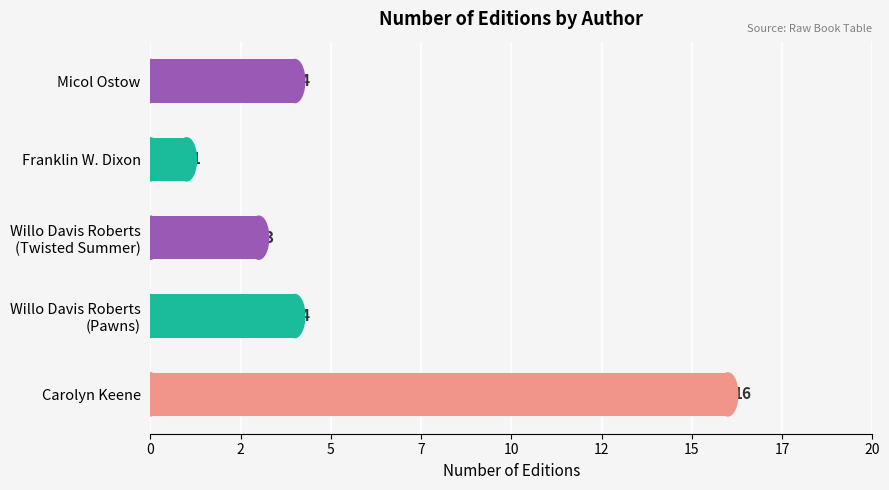

What is the difference between the maximum and minimum values?

15